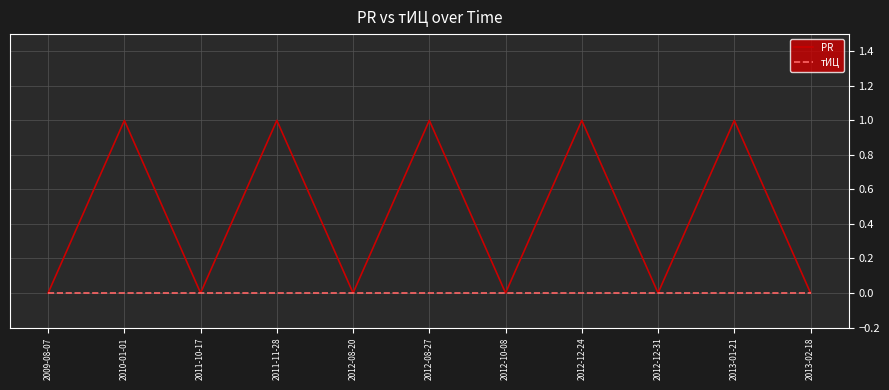

Is it true that тИЦ equals 0 at 2009-08-07?

True